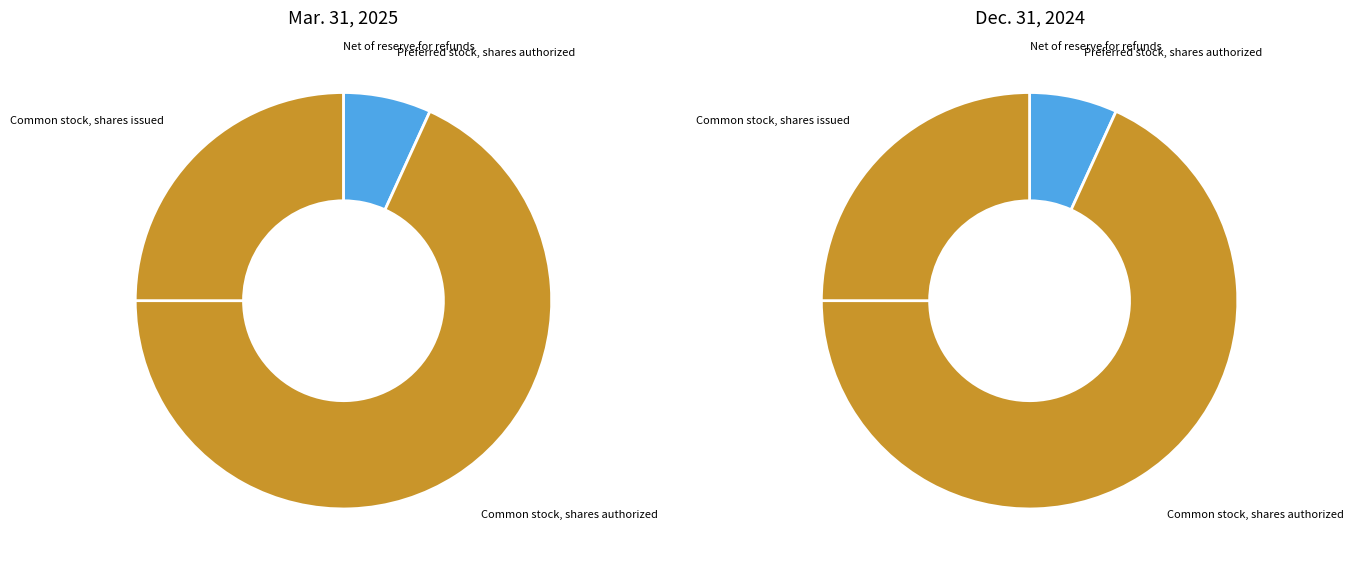

What percentage is NOT represented by Common stock, shares issued?

75.0%